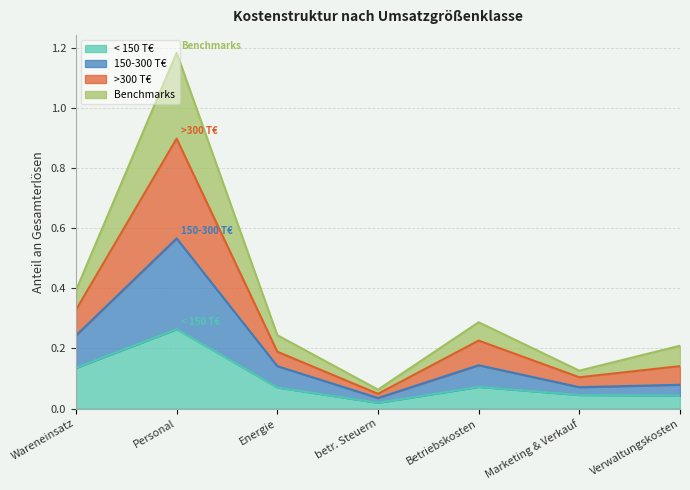

At which label is < 150 T€ closest to 0?

betr. Steuern